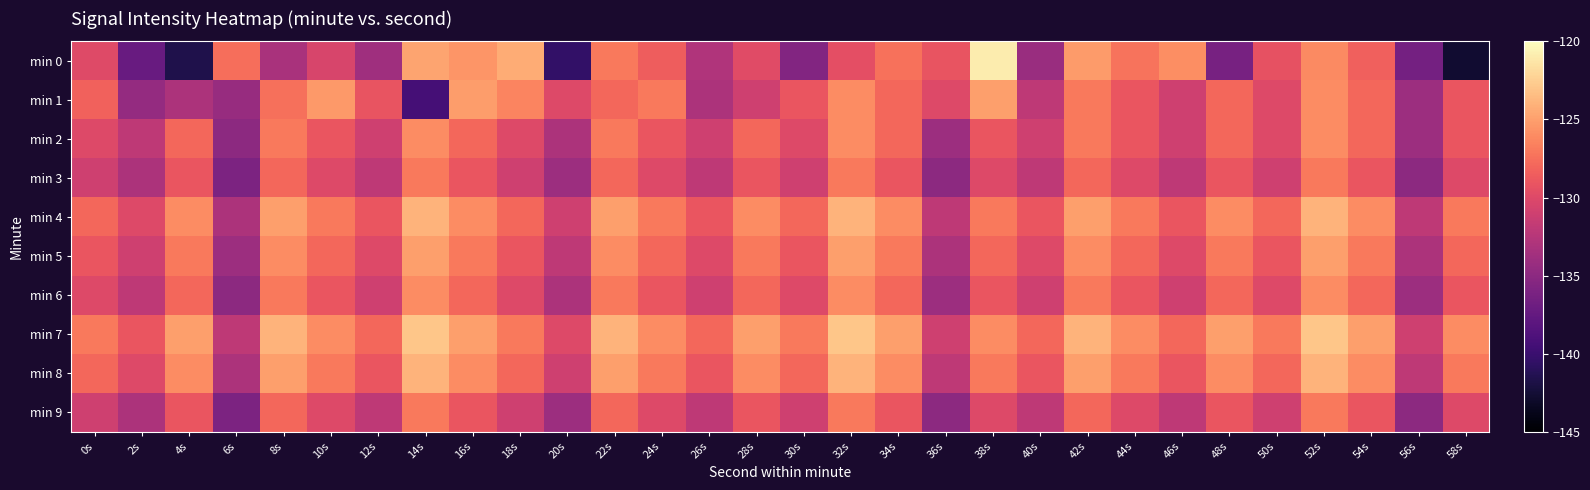

Which series has the largest total across all categories?

min 7